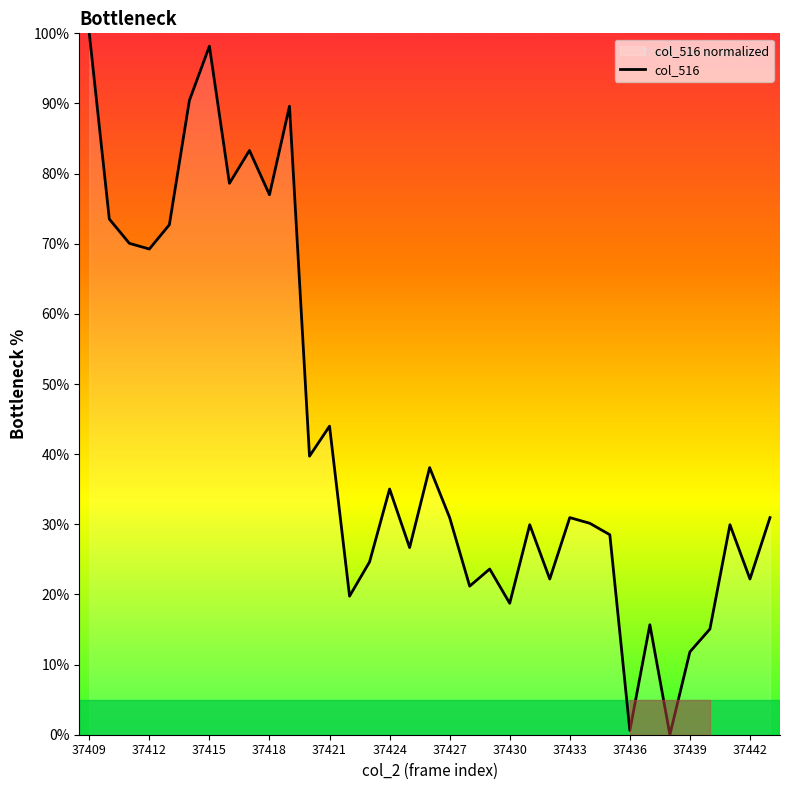

What is the average value?

42.7